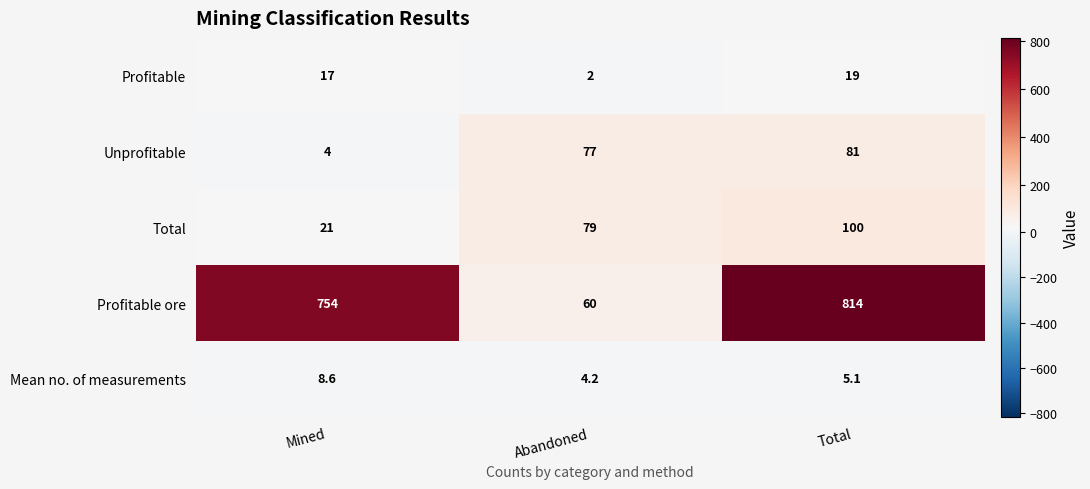

What is the difference between the Profitable values at Mined and Total?

2.0